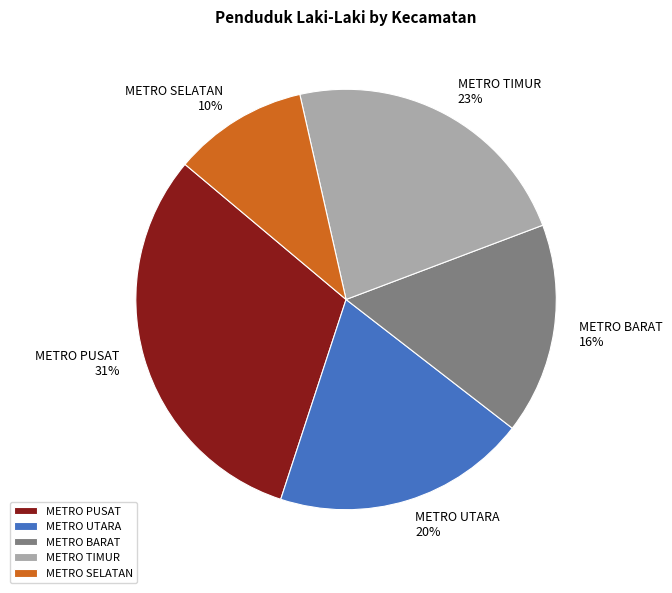

To the nearest percent, what portion does METRO TIMUR represent?

23%